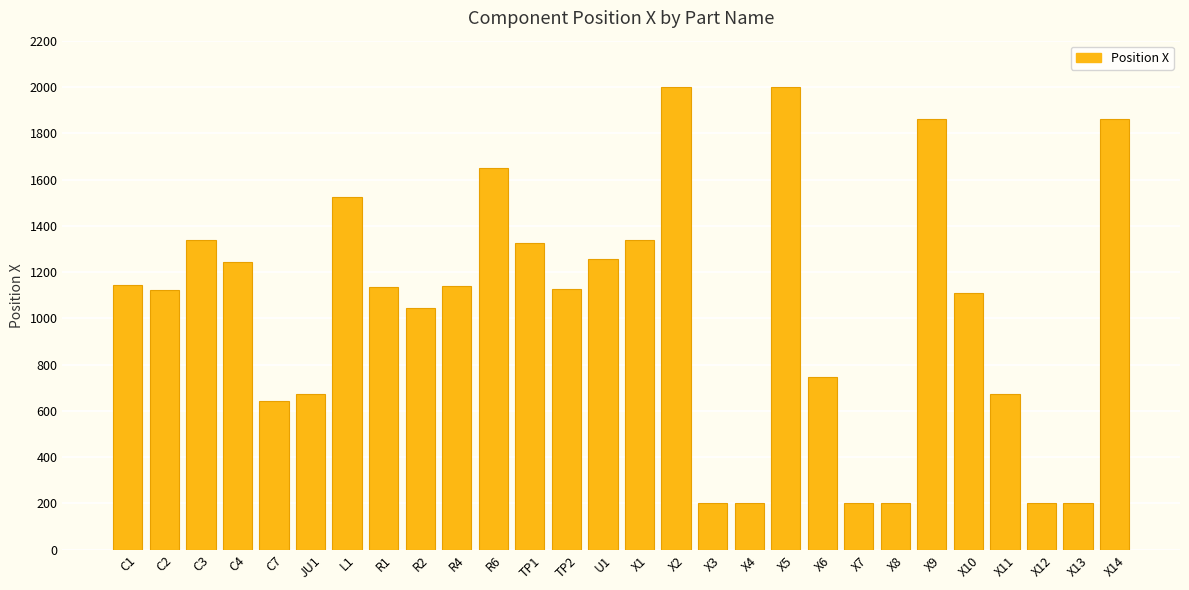

What is the greatest value displayed?

2000